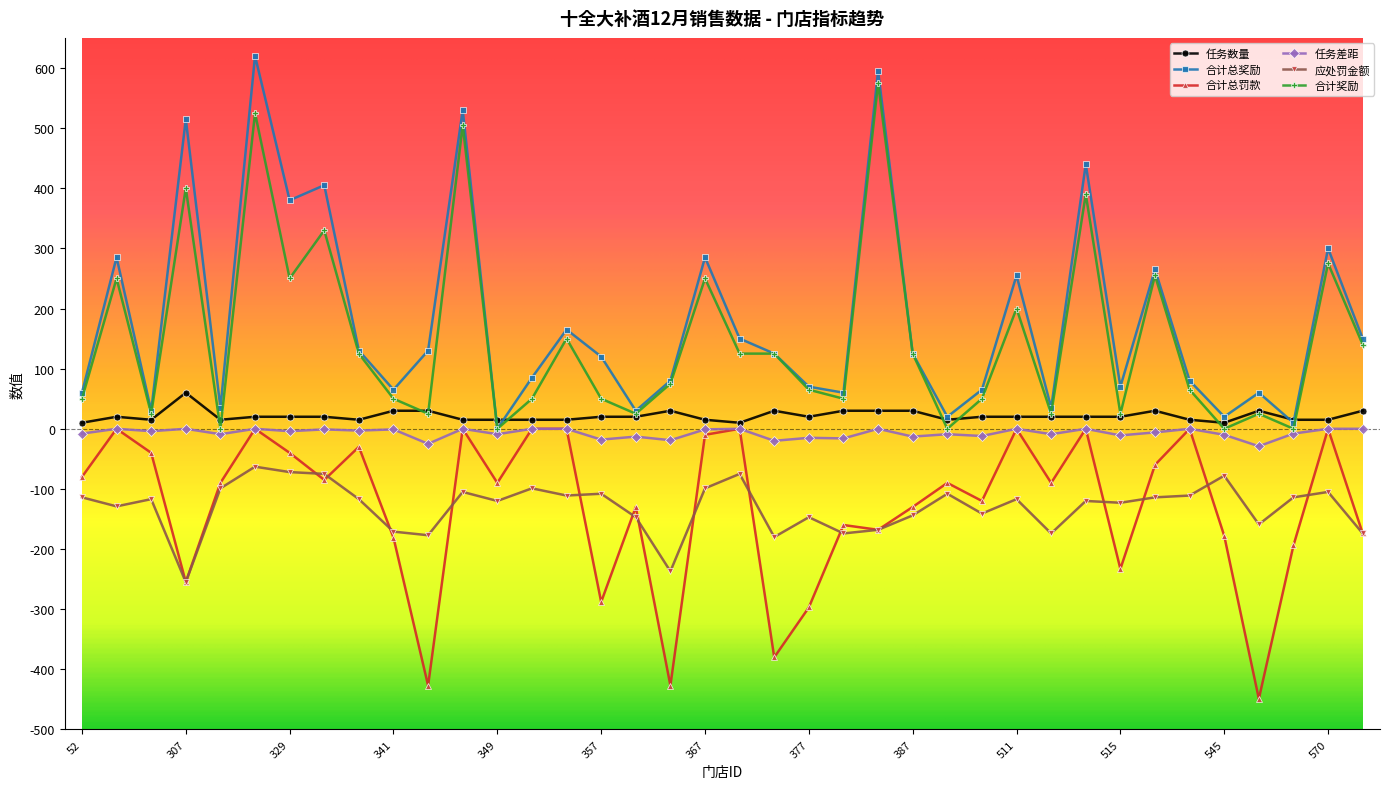

What is the value of the 任务差距 point at the 25th from the left?

-13